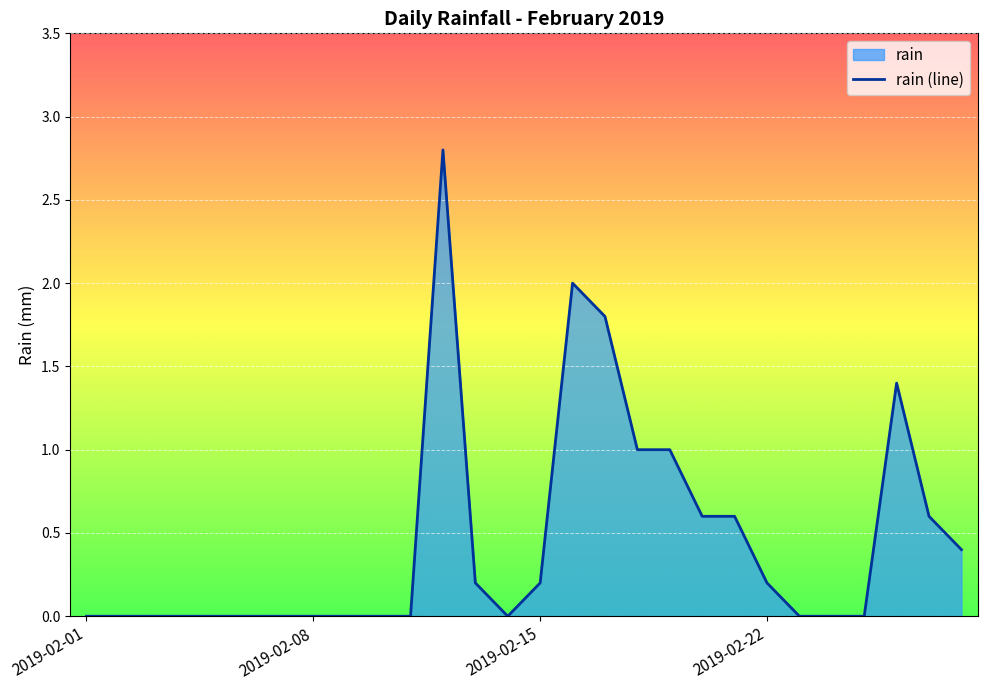

How many values exceed 0?

13